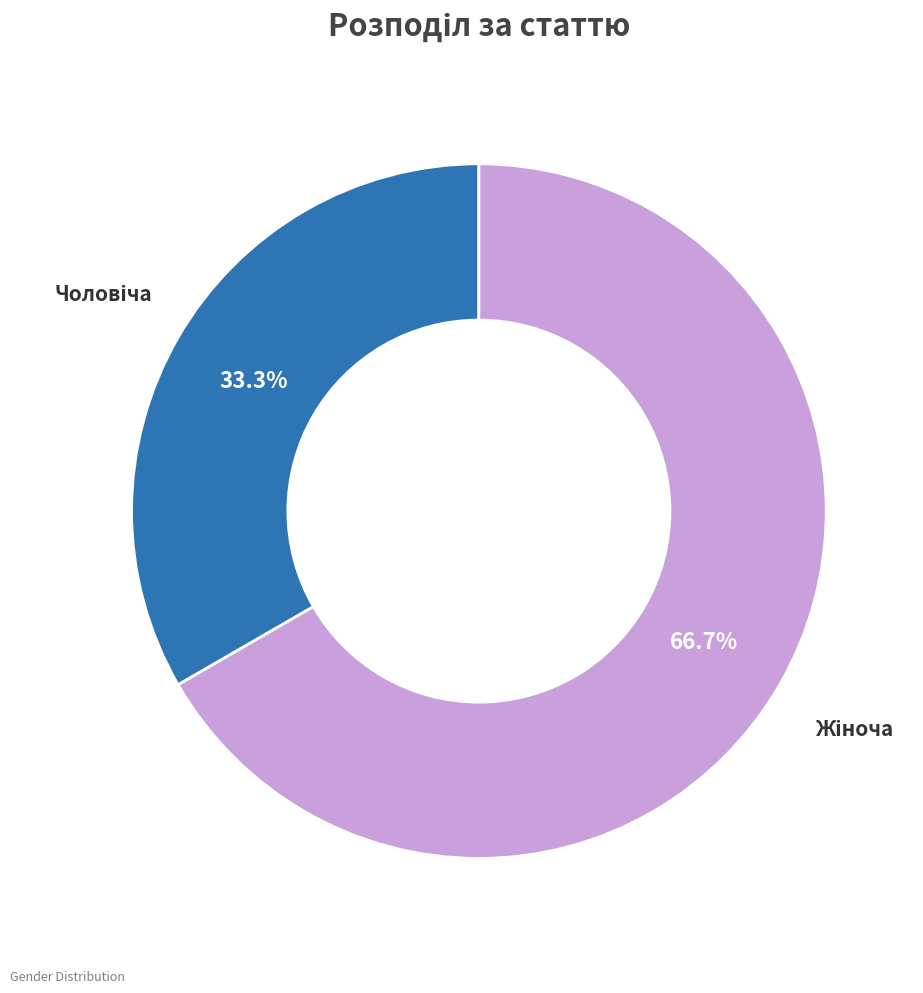

Does any single category account for the majority?

Yes